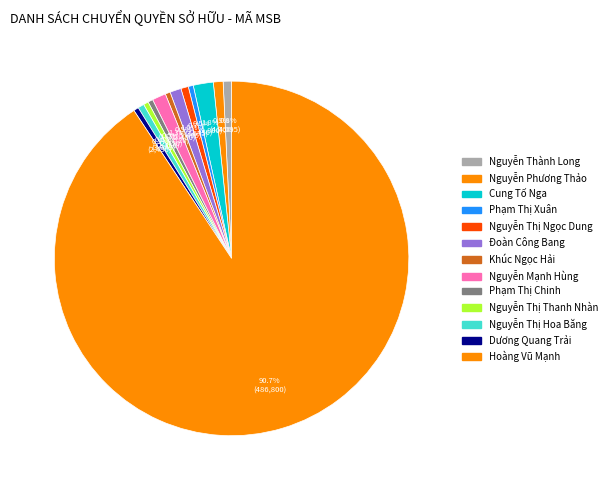

Between Đoàn Công Bang and Nguyễn Thị Thanh Nhàn, which is larger?

Đoàn Công Bang